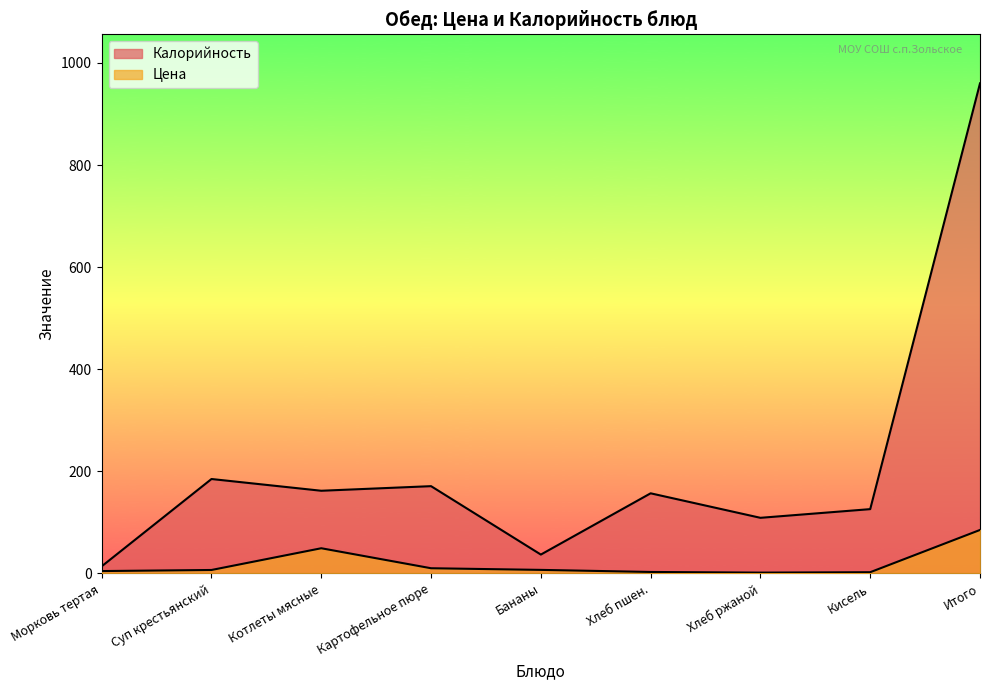

At which label does Цена first exceed 6?

Суп крестьянский